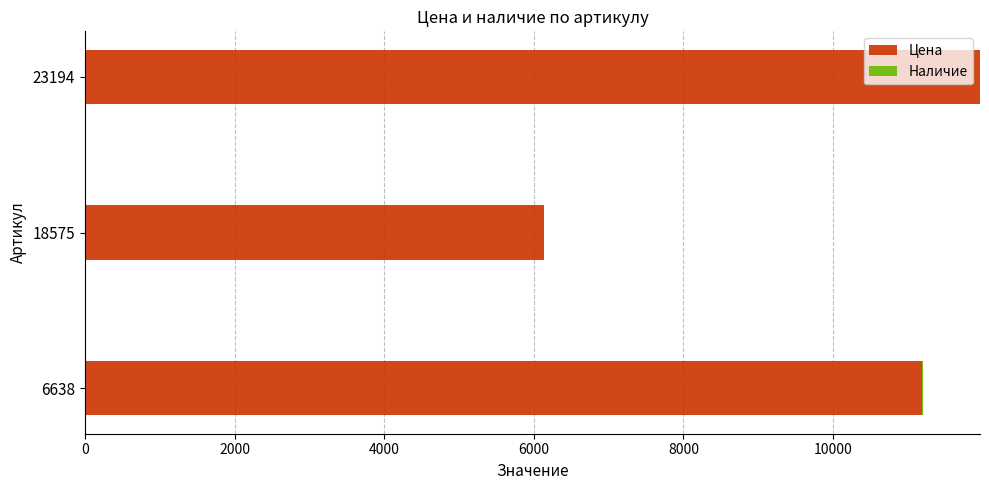

At which category is the sum across all series the highest?

23194